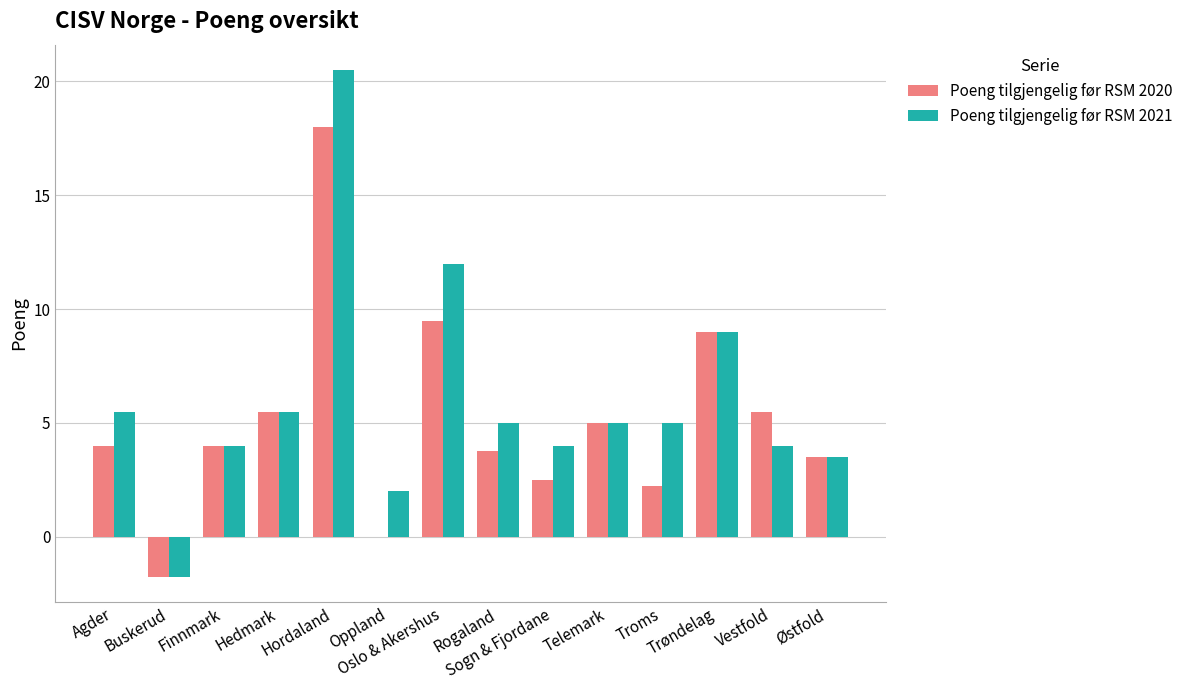

Is it true that Poeng tilgjengelig før RSM 2020 equals 9.3 at Hordaland?

False